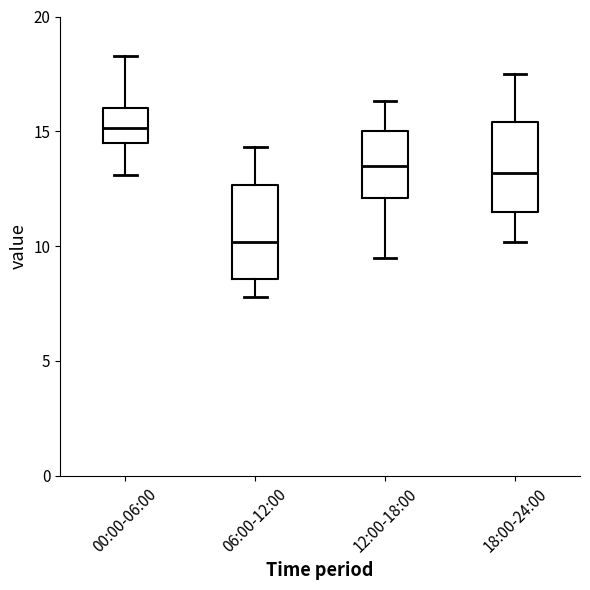

Which box has the lowest median line?

06:00-12:00